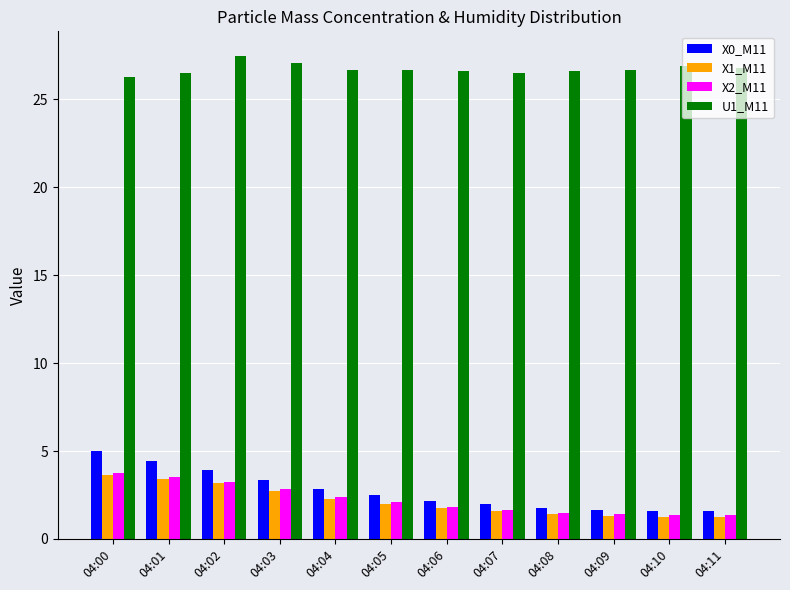

The U1_M11 series shows 26.5 at 04:01. True or false?

True